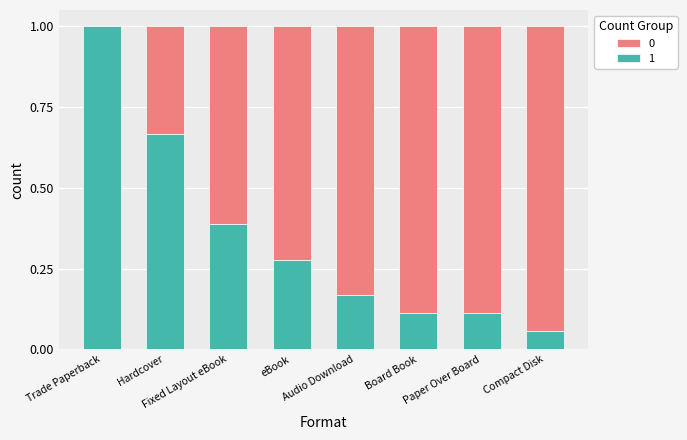

What is the sum of all 1 values?

2.8